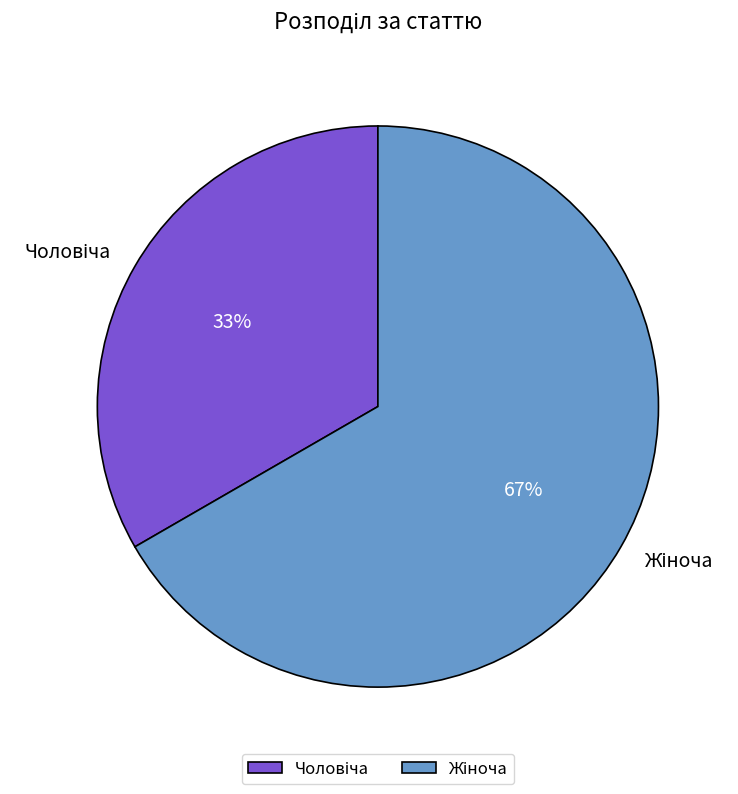

To the nearest percent, what is the average slice percentage?

50%